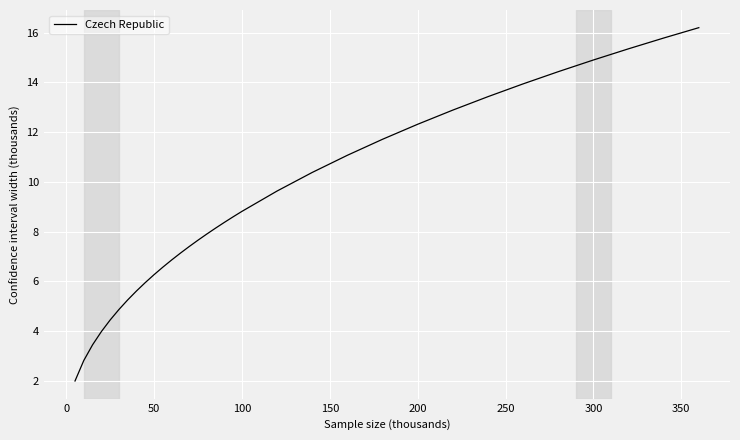

What is the greatest value displayed?

16.2